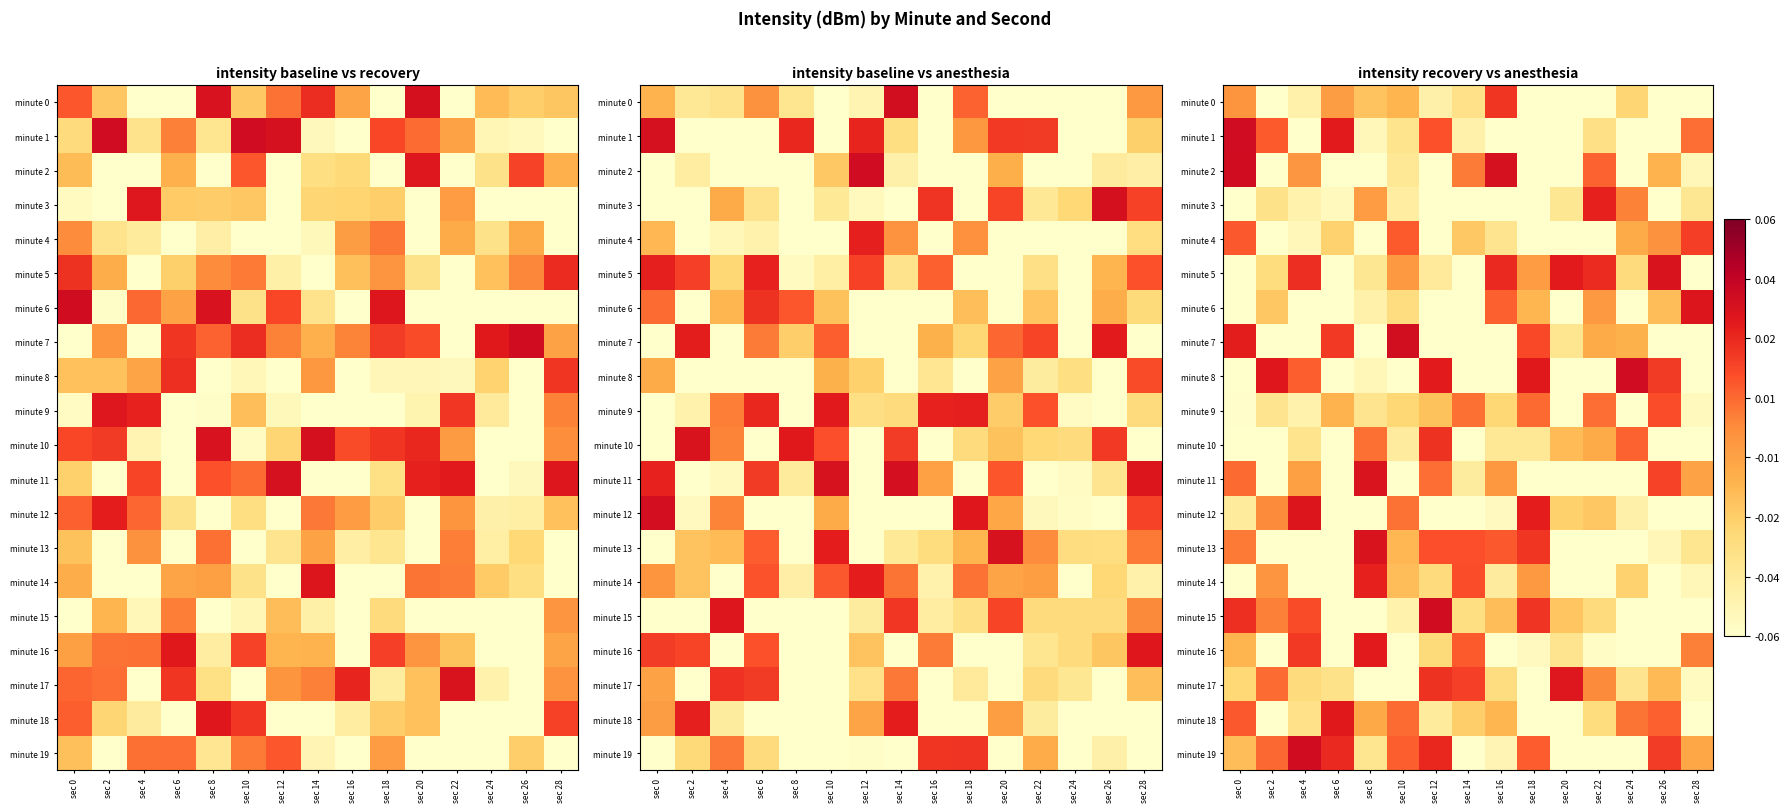

Which category has the highest value across all series?

sec 24